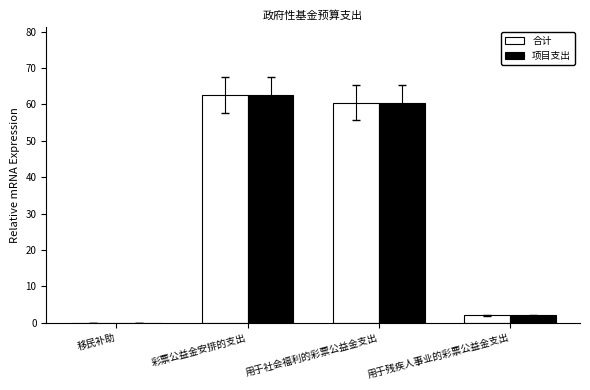

The value of 项目支出 at 彩票公益金安排的支出 is 62.5. True or false?

True